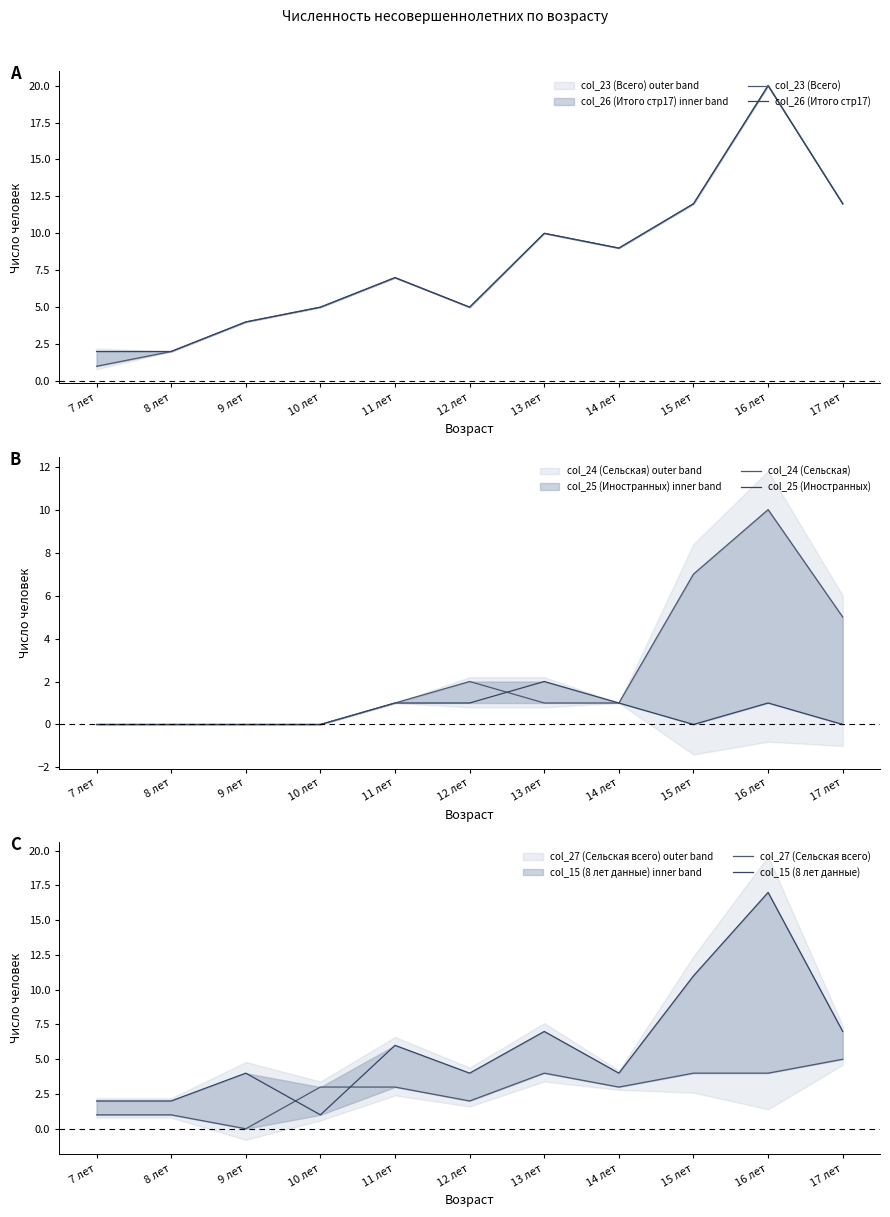

At which category does col_26 (Итого стр17) reach its first local peak?

11 лет